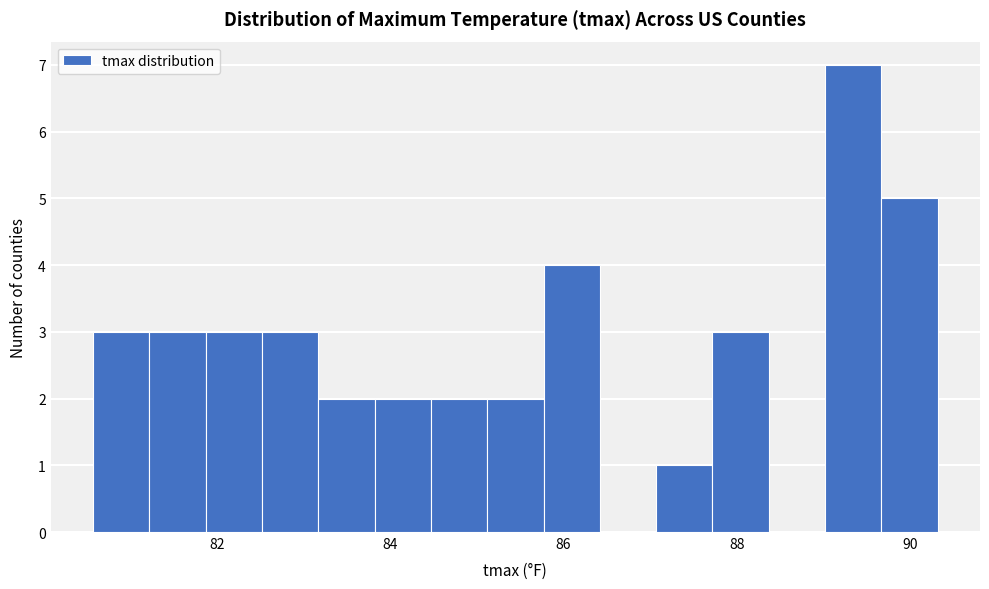

Around what value on the x-axis is the tallest bar? Give the approximate position of its centre, as read against the axis.

89.4